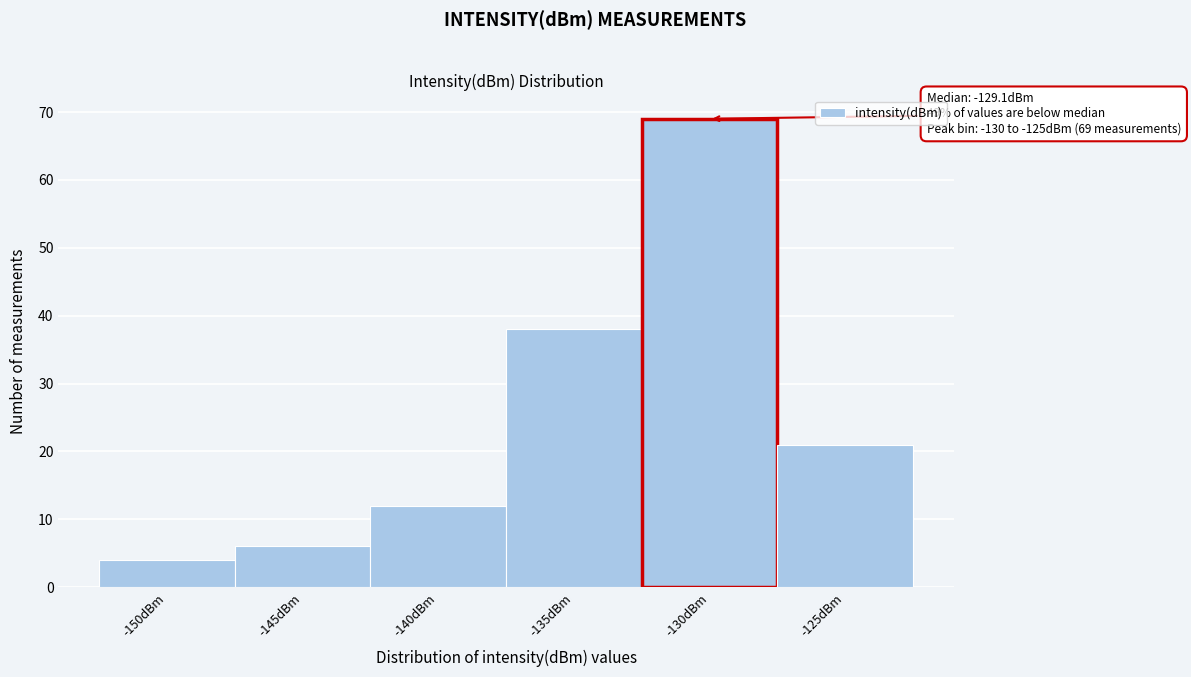

Reading right to left, extract all data points from this chart.

21	69	38	12	6	4